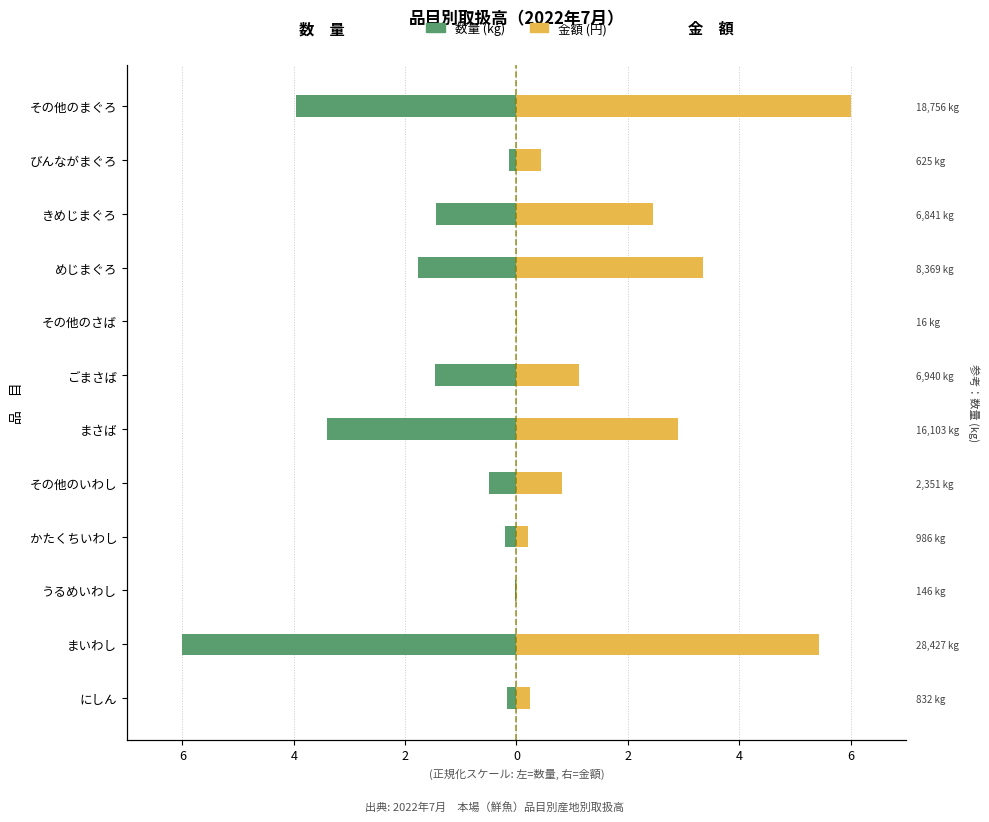

List the series in order of their peak value, highest first.

金額, 数量